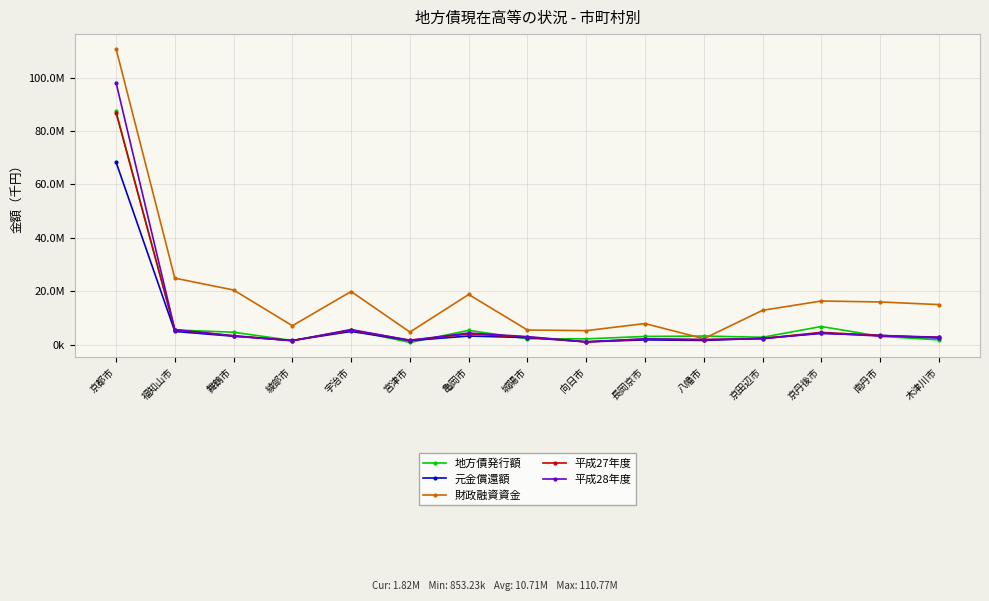

Is it true that 平成27年度 equals 3105434 at 長岡京市?

False